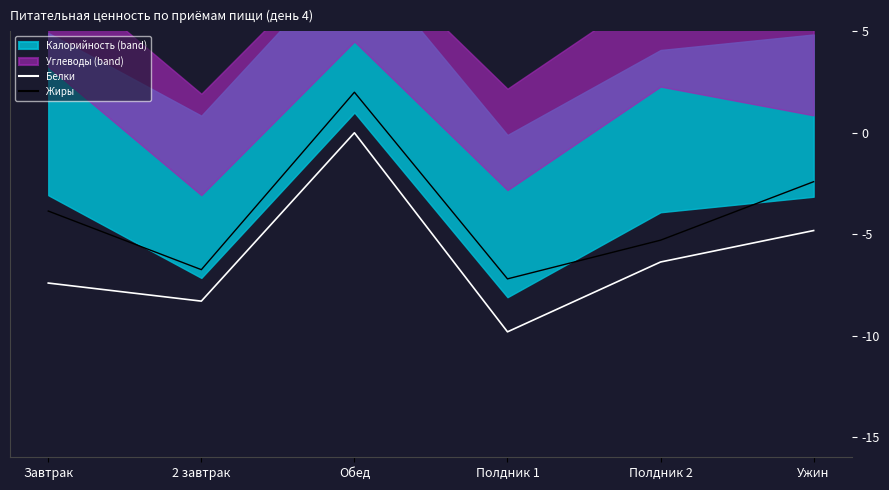

True or false: Белки and Жиры cross at least once.

False